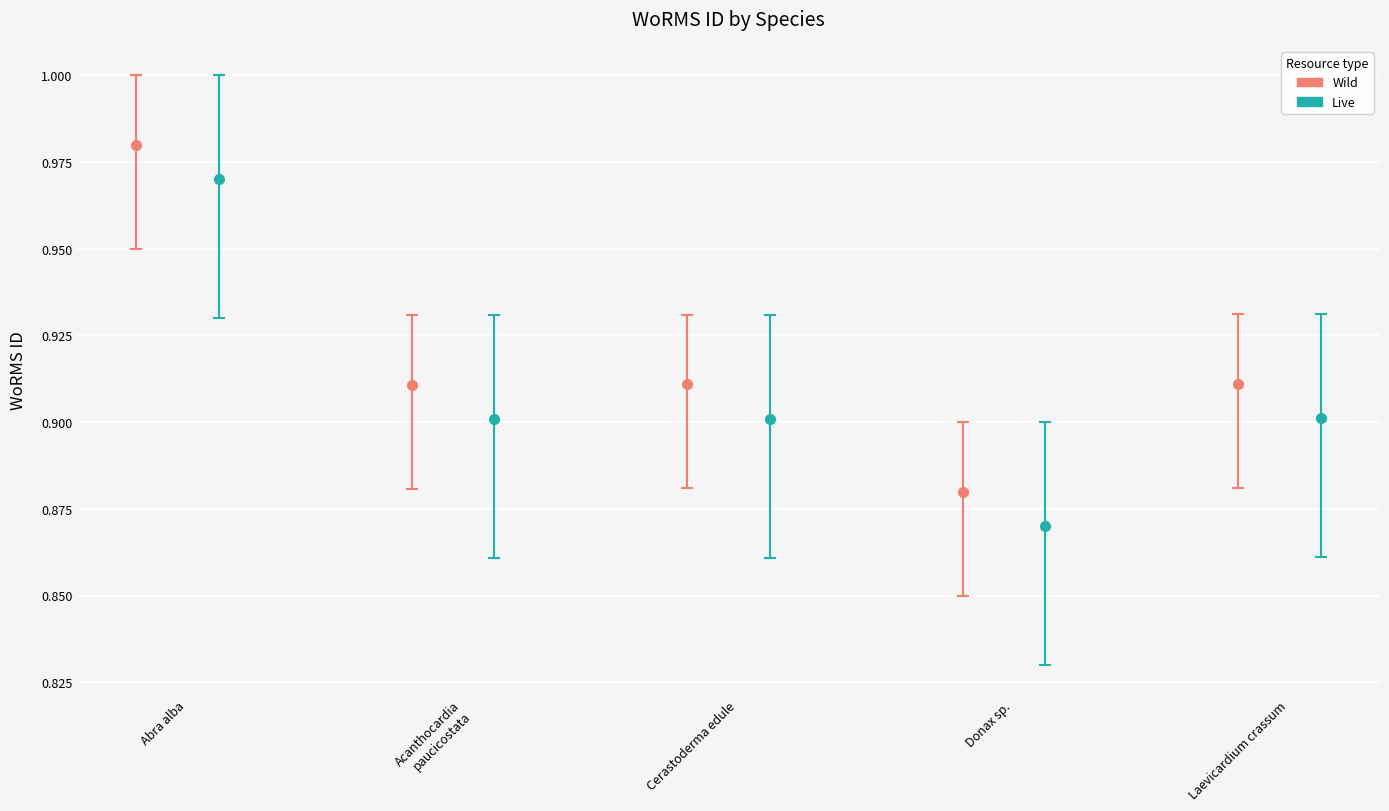

What is the greatest value displayed?

1.0